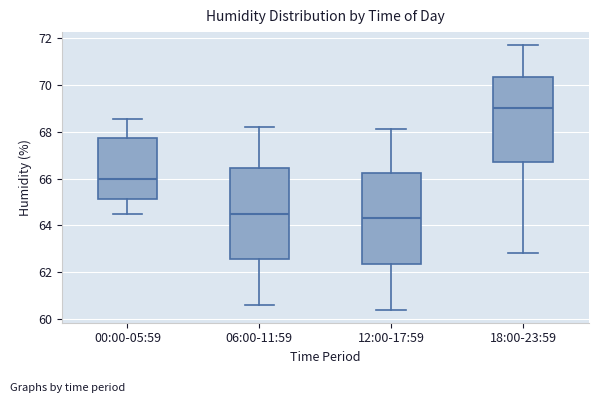

Reading left to right, read every box against the y-axis: the position of its median line, the range the box covers, and the ends of its whiskers. The values are not printed on the chart, so give them approximately, as read against the axis.

00:00-05:59: median 66.0, box 65.2 to 67.8, whiskers 64.4 to 68.6
06:00-11:59: median 64.6, box 62.6 to 66.4, whiskers 60.6 to 68.2
12:00-17:59: median 64.4, box 62.4 to 66.2, whiskers 60.4 to 68.2
18:00-23:59: median 69.0, box 66.8 to 70.4, whiskers 62.8 to 71.8